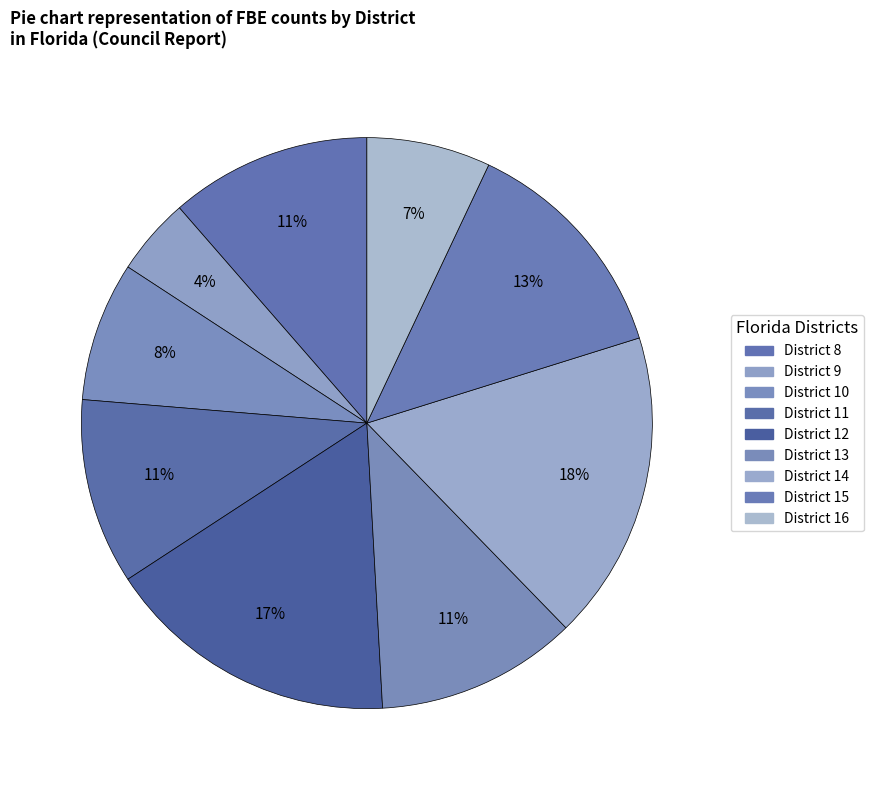

How many slices are in this pie chart?

9